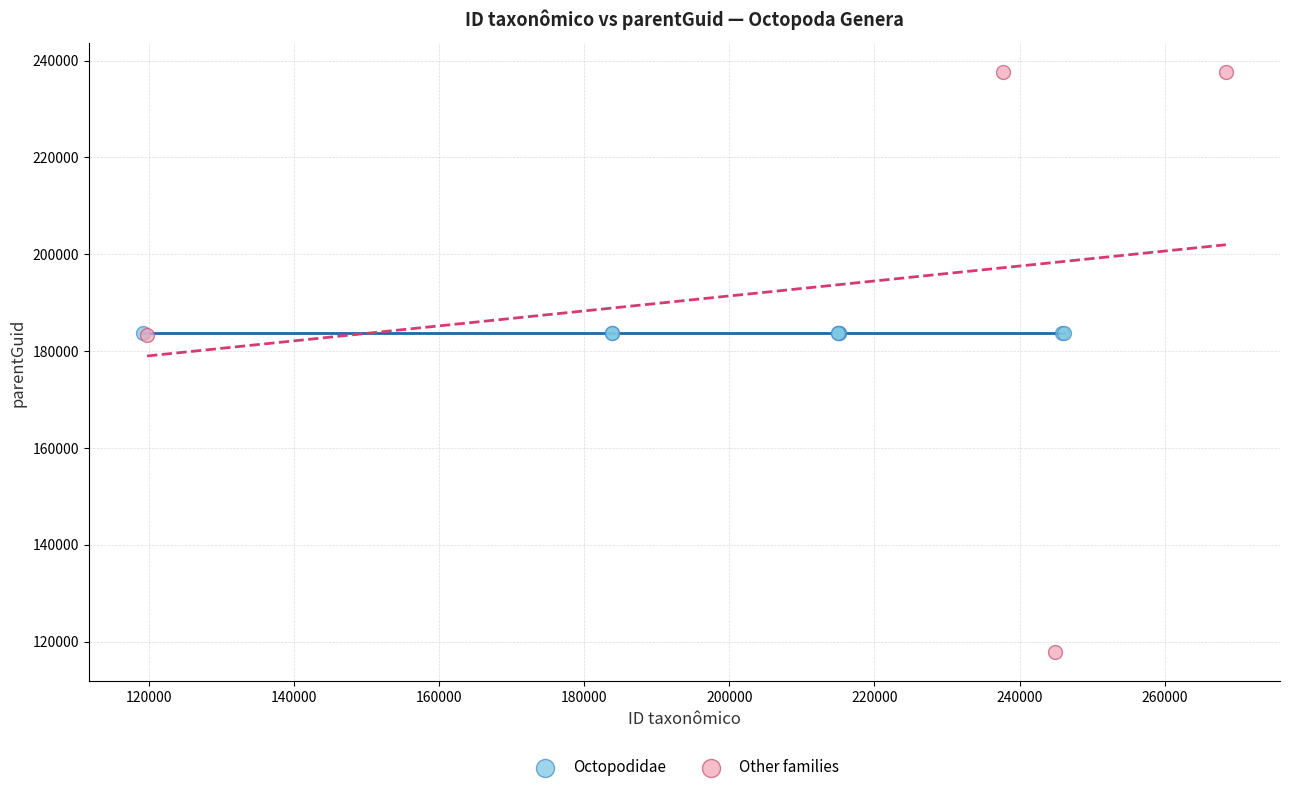

Which series reaches the maximum Y coordinate?

Other families